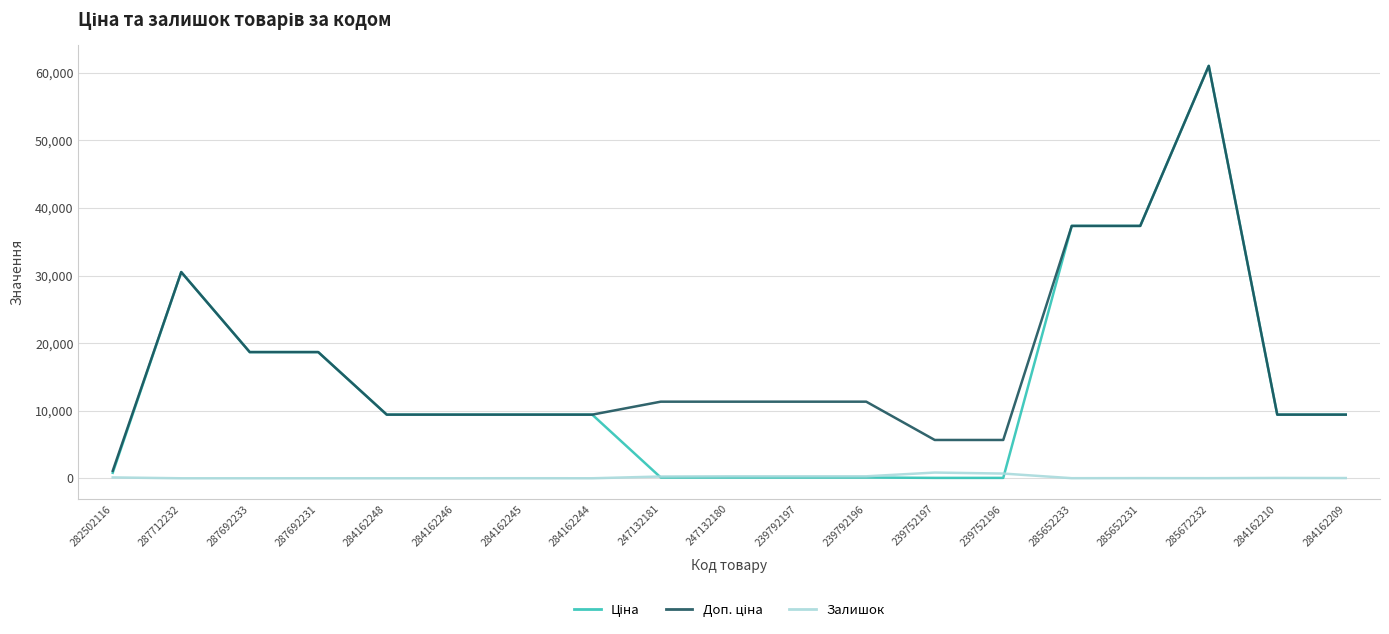

At which category is the sum across all series the highest?

285672232